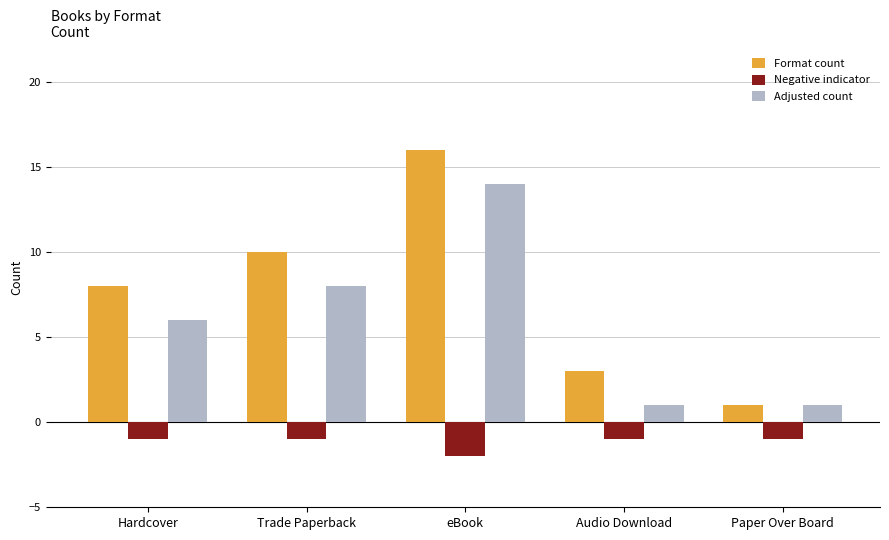

What value does the Format count series have at Hardcover?

8